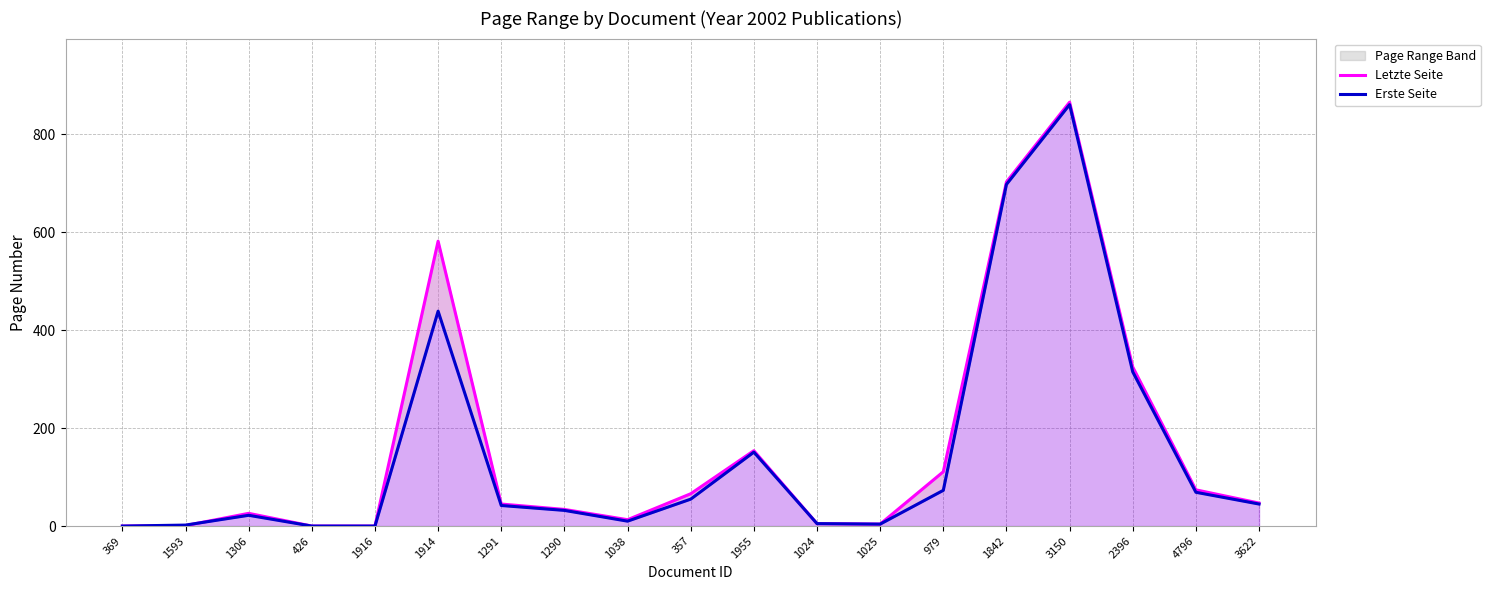

Rank the series by their average value, from lowest to highest.

Erste Seite, Letzte Seite